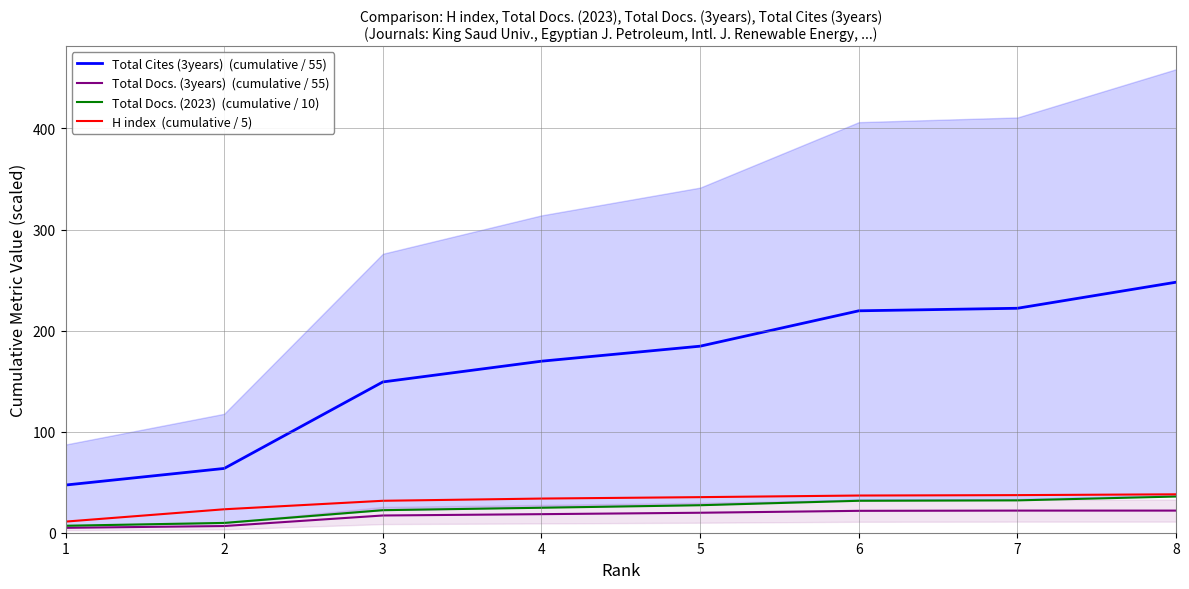

How many series are shown in this chart?

4